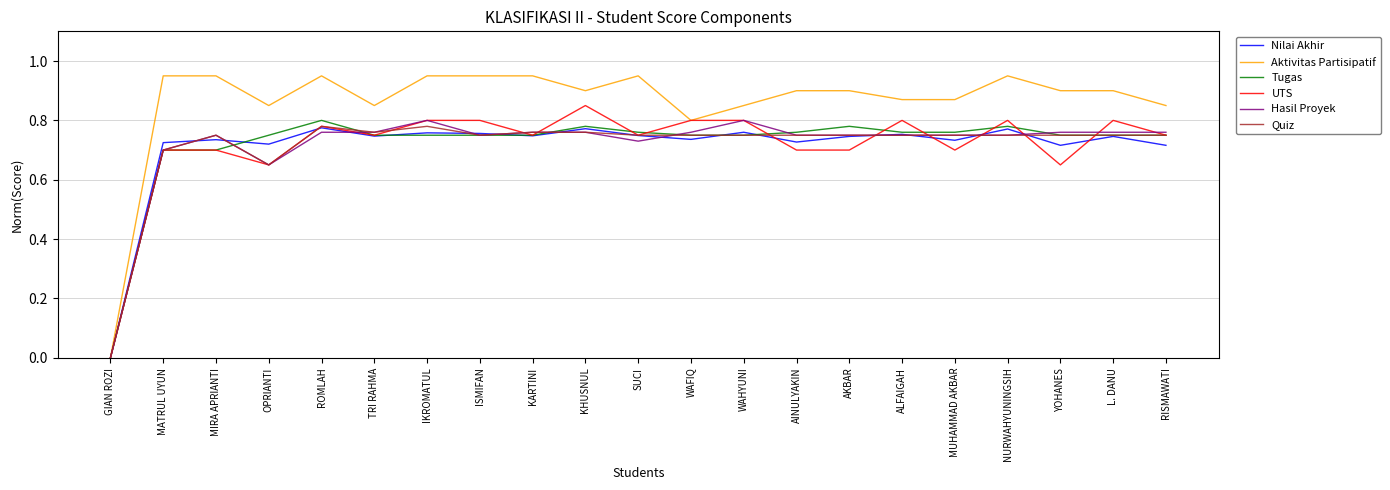

Which series has the largest total across all categories?

Aktivitas Partisipatif